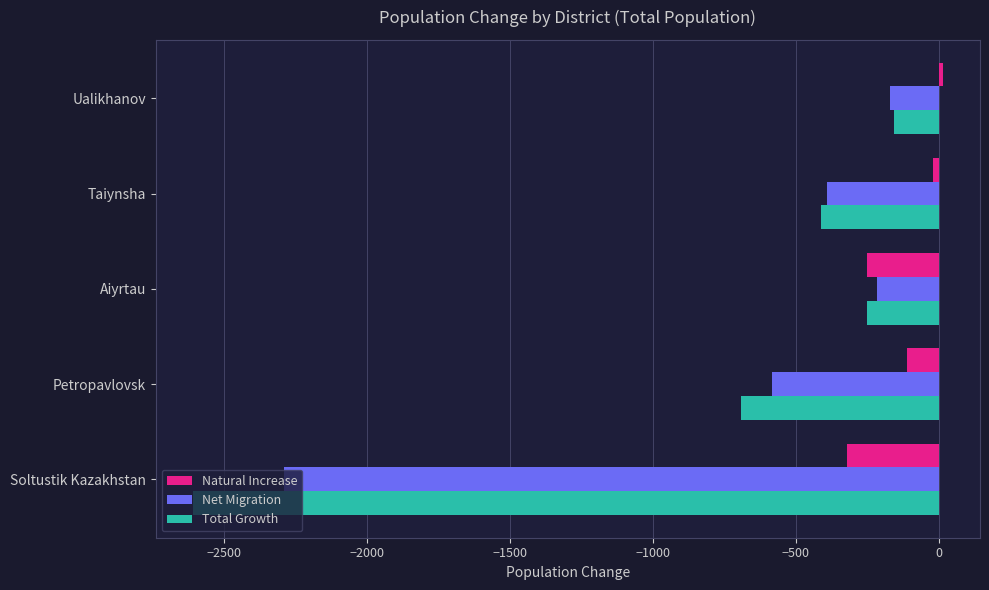

Is the value of Total Growth at Petropavlovsk greater than the value of Natural Increase at Petropavlovsk?

No